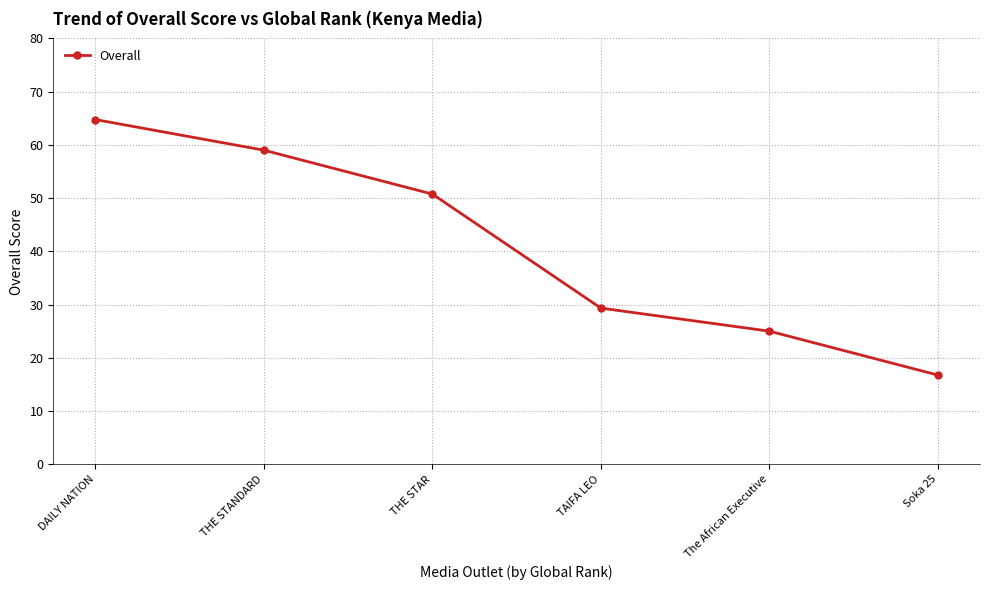

List the labels in order of value, largest first.

DAILY NATION, THE STANDARD, THE STAR, TAIFA LEO, The African Executive, Soka 25